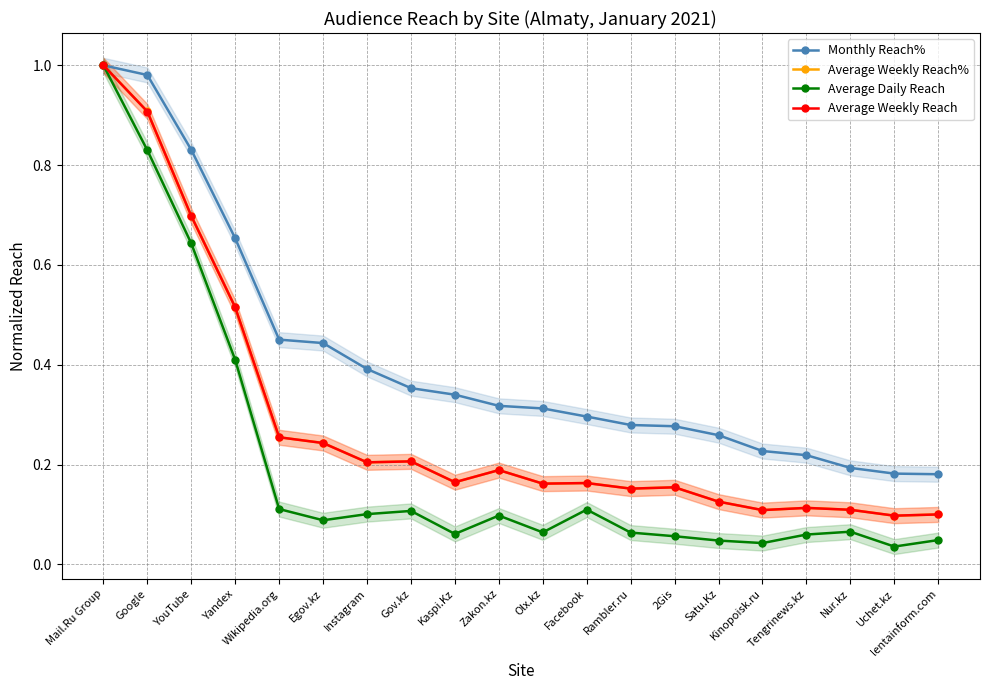

At which label does Average Weekly Reach% reach its minimum?

Uchet.kz